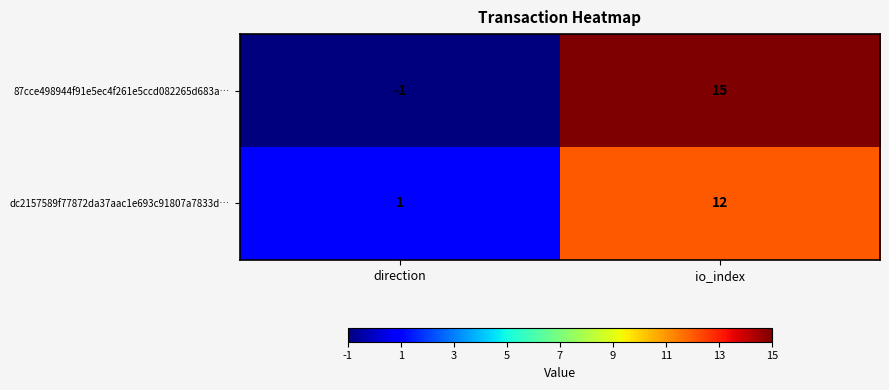

How many data points does each series have?

2